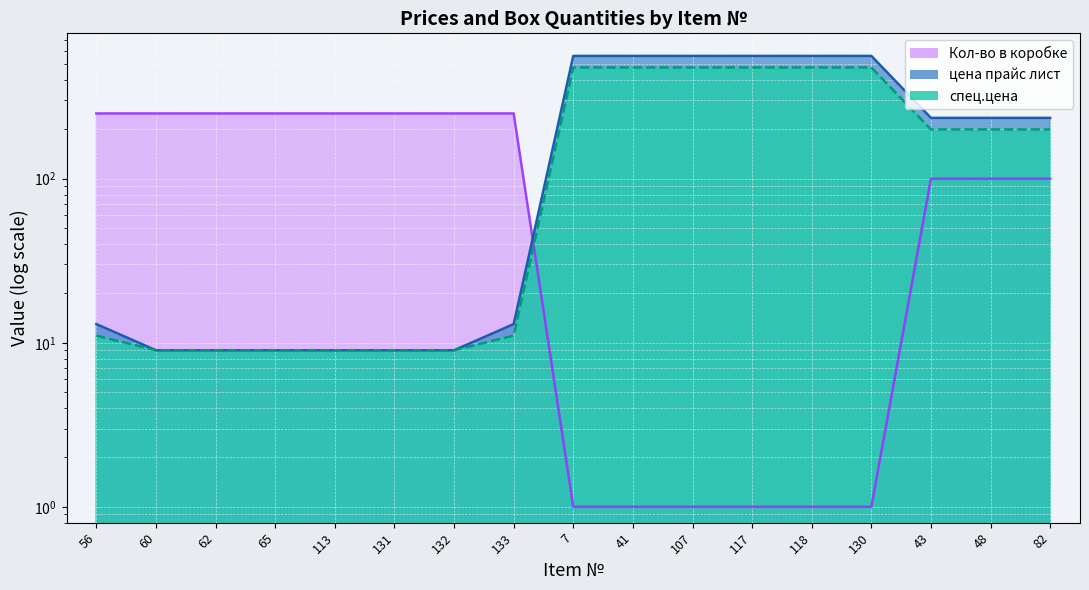

How many Кол-во в коробке values are between 1 and 250?

17